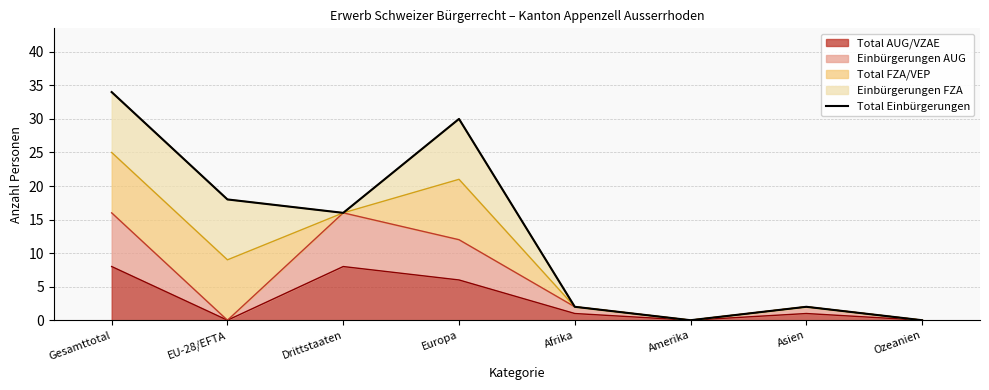

Reading left to right, transcribe all the data shown in this chart.

34	18	16	30	2	0	2	0